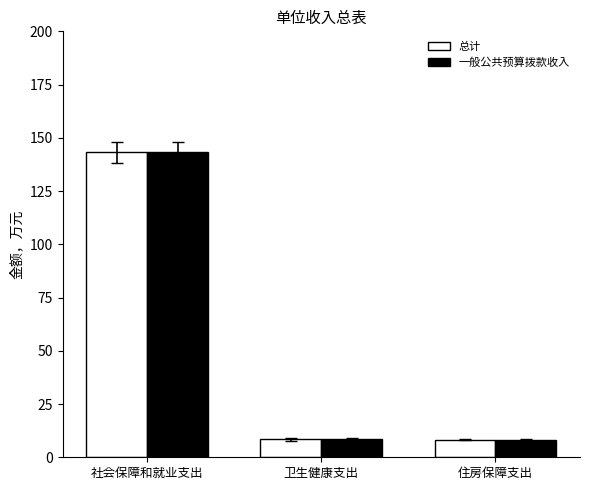

At which category is the sum across all series the highest?

社会保障和就业支出